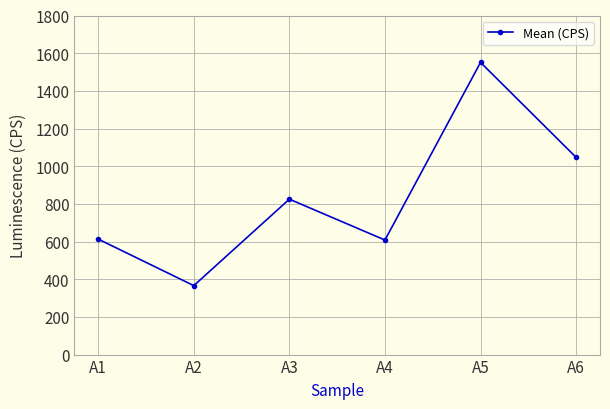

Read the value at A6.

1047